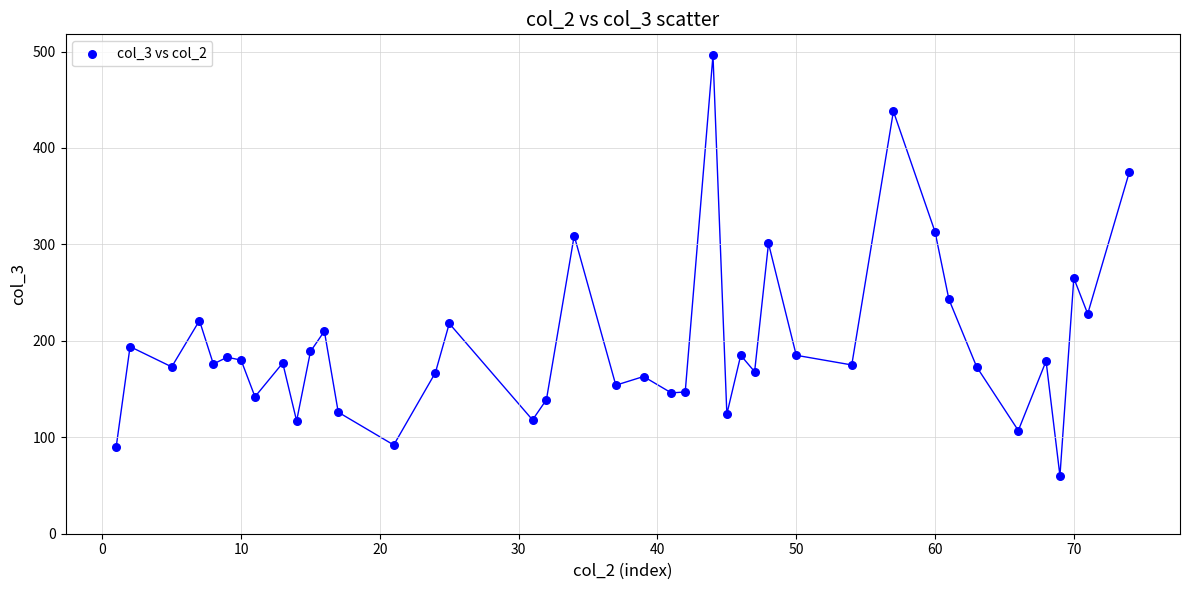

What Y value in the scatter plot is closest to 278?

265